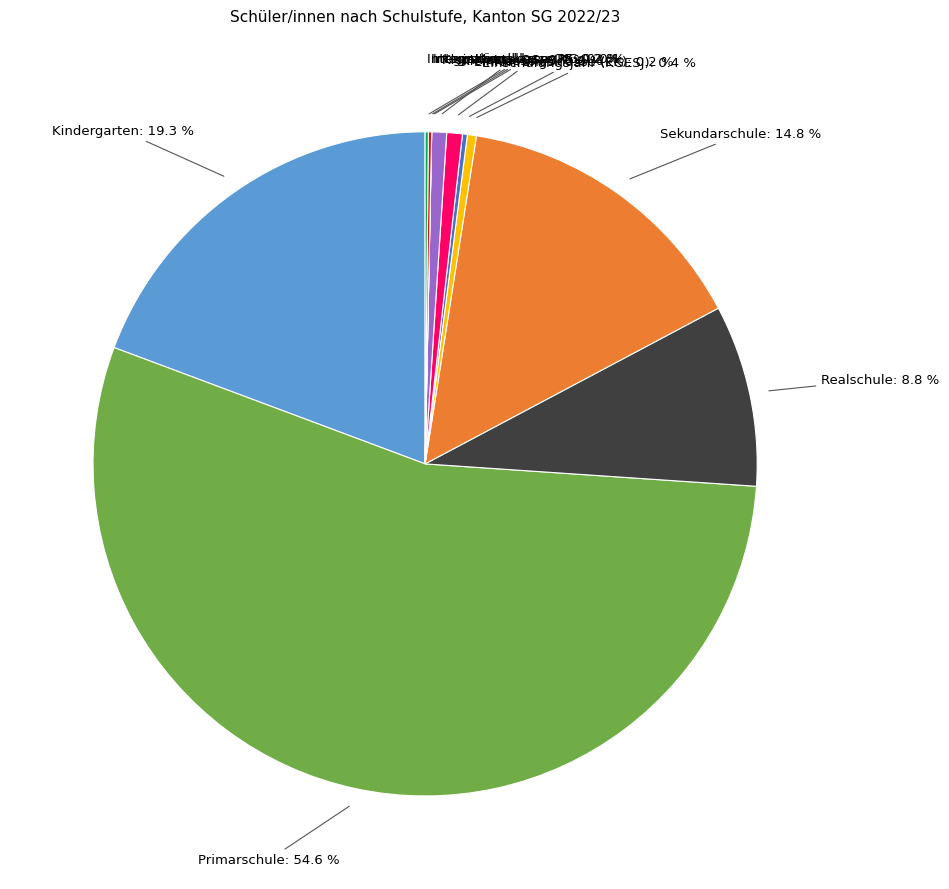

Is there a majority slice in this chart?

Yes